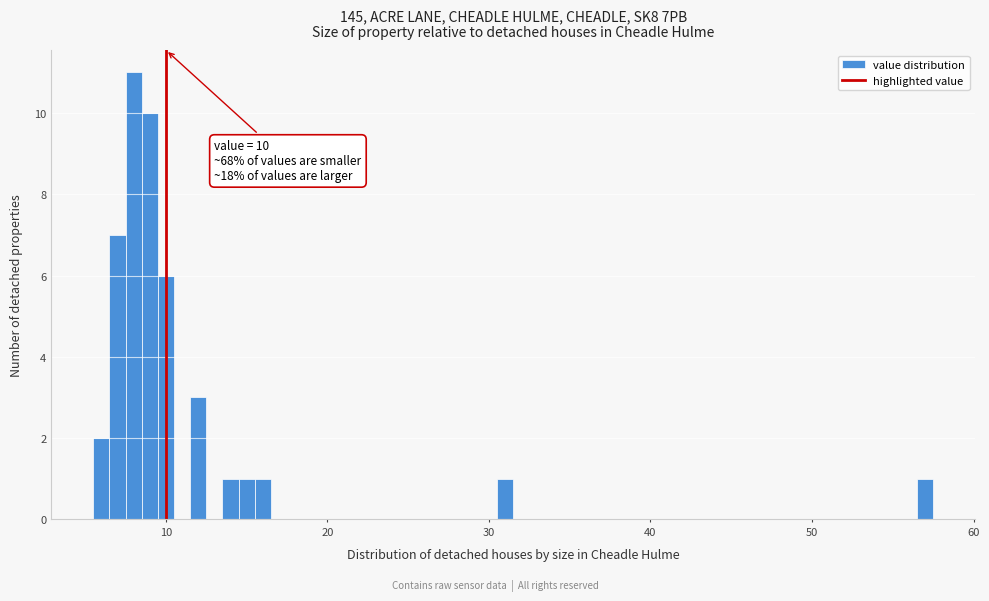

Read against the x-axis, roughly where is the centre of the tallest bar?

8